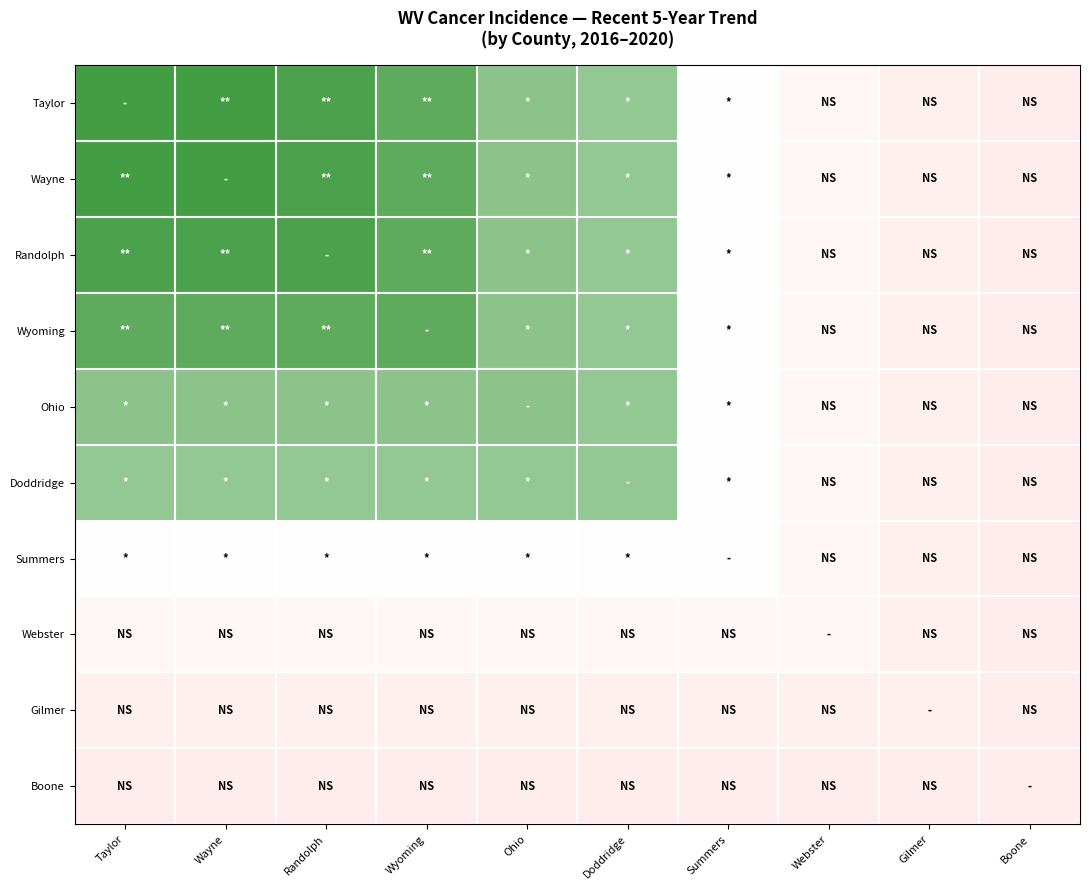

How many categories are shown in the chart?

10